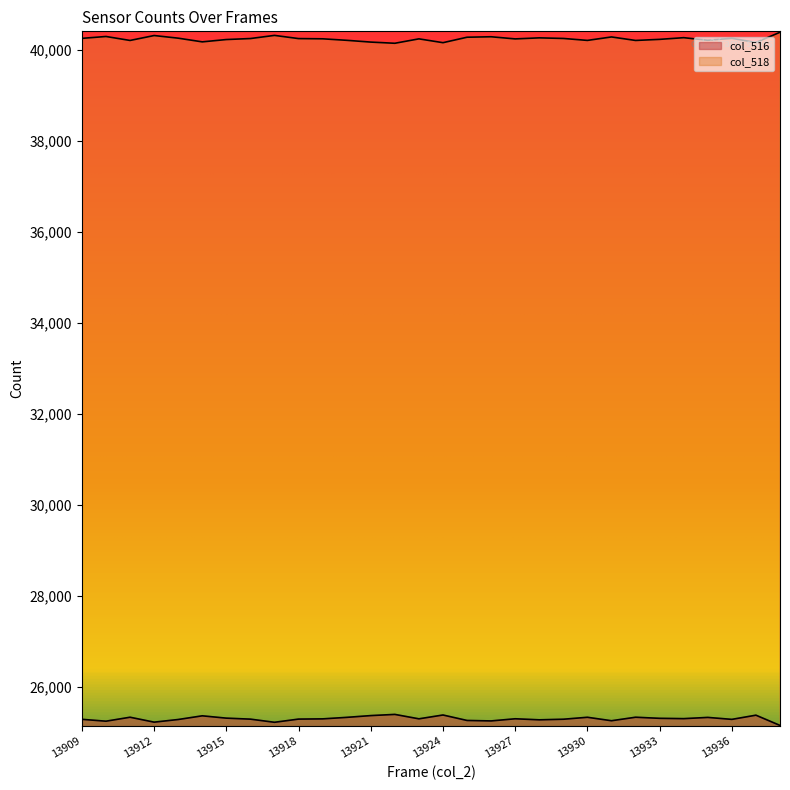

At how many categories does at least one series exceed 27661?

30